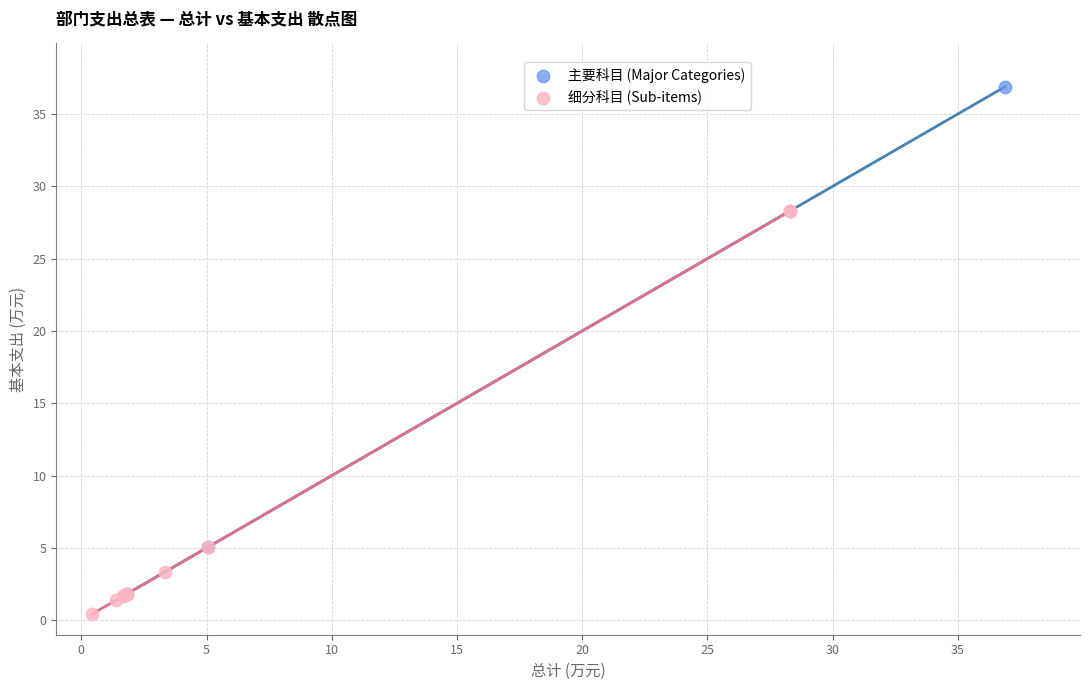

Which series has the largest Y range (max minus min)?

主要科目 (Major Categories)